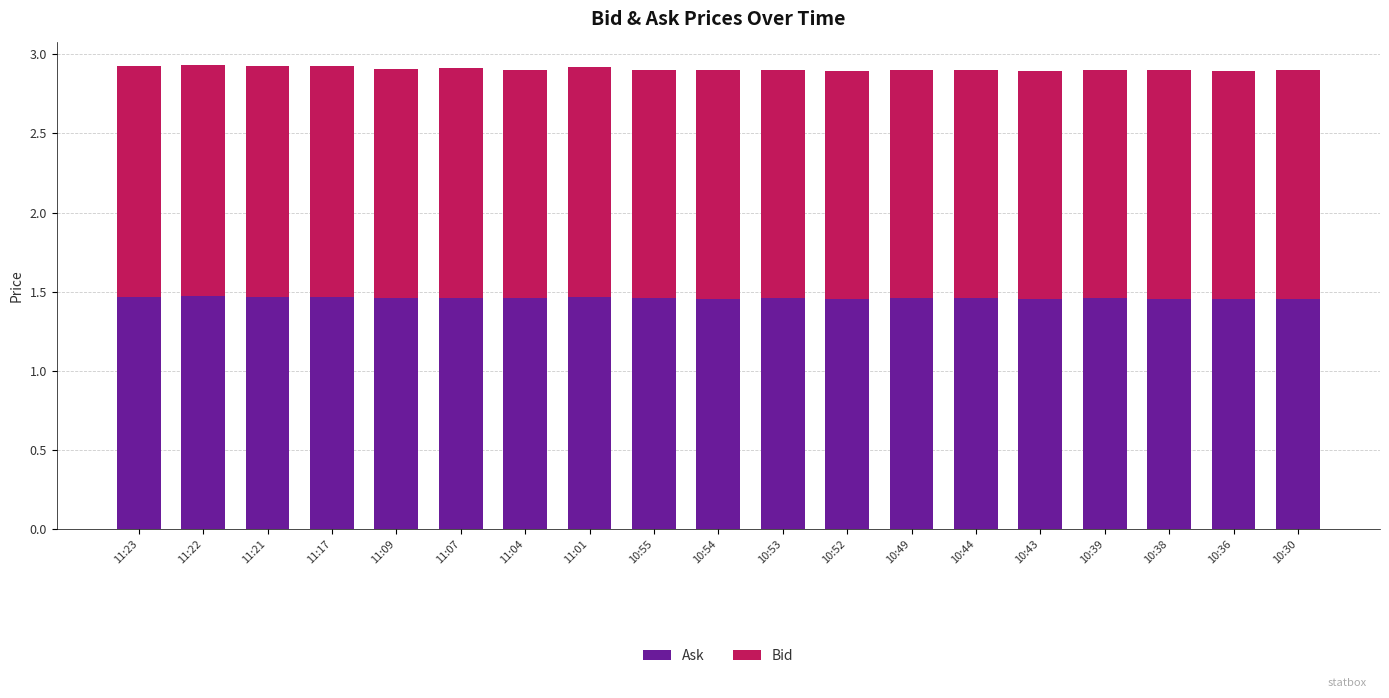

The value of Ask at 11:23 is 1.5. True or false?

True